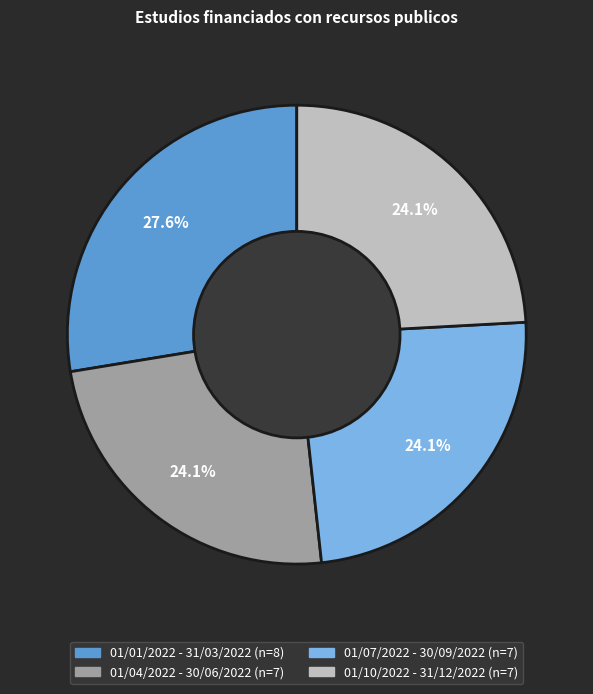

To the nearest percent, what portion does 01/10/2022 - 31/12/2022 represent?

24%